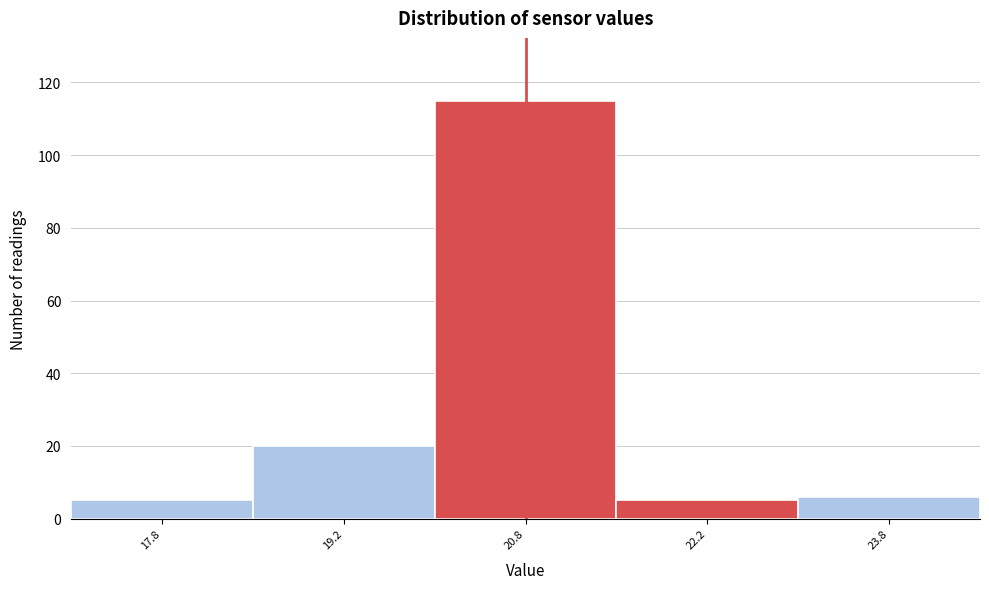

Reading left to right, list every bar in this chart as the range it spans on the x-axis followed by its height. Neither the bar edges nor the heights are printed on the chart, so give them approximately, as read against the axes.

17.0 to 18.5: 6
18.5 to 20.0: 20
20.0 to 21.5: 116
21.5 to 23.0: 6
23.0 to 24.5: 6